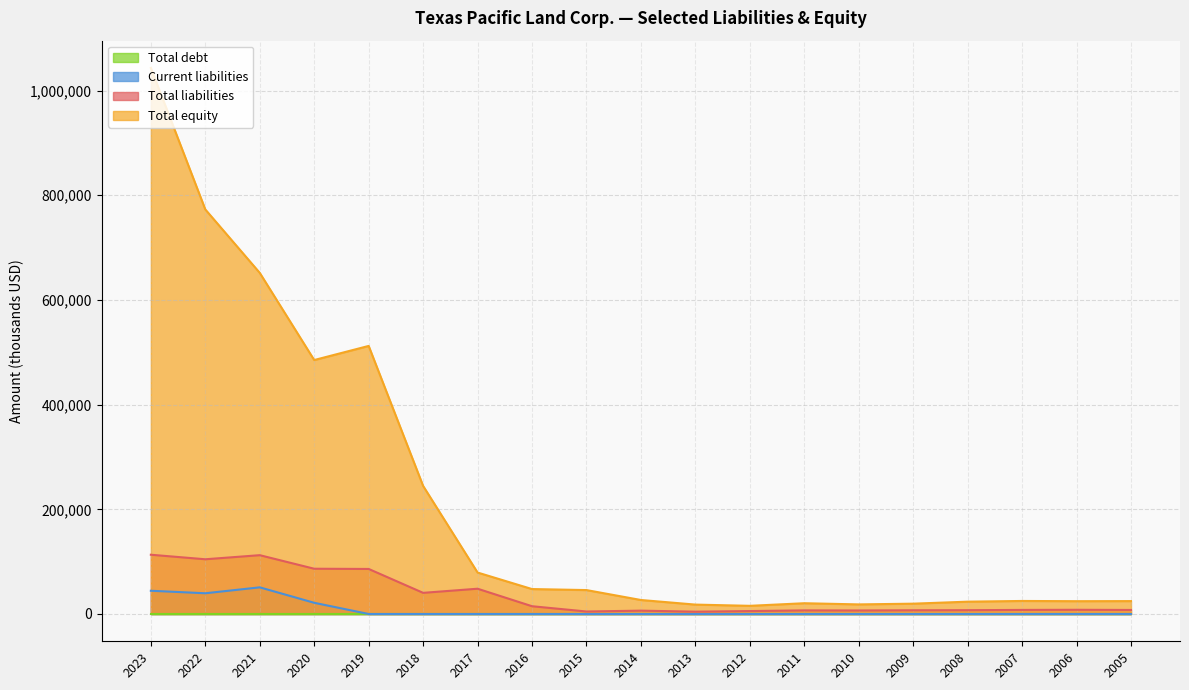

True or false: Total liabilities and Current liabilities intersect in this chart.

False